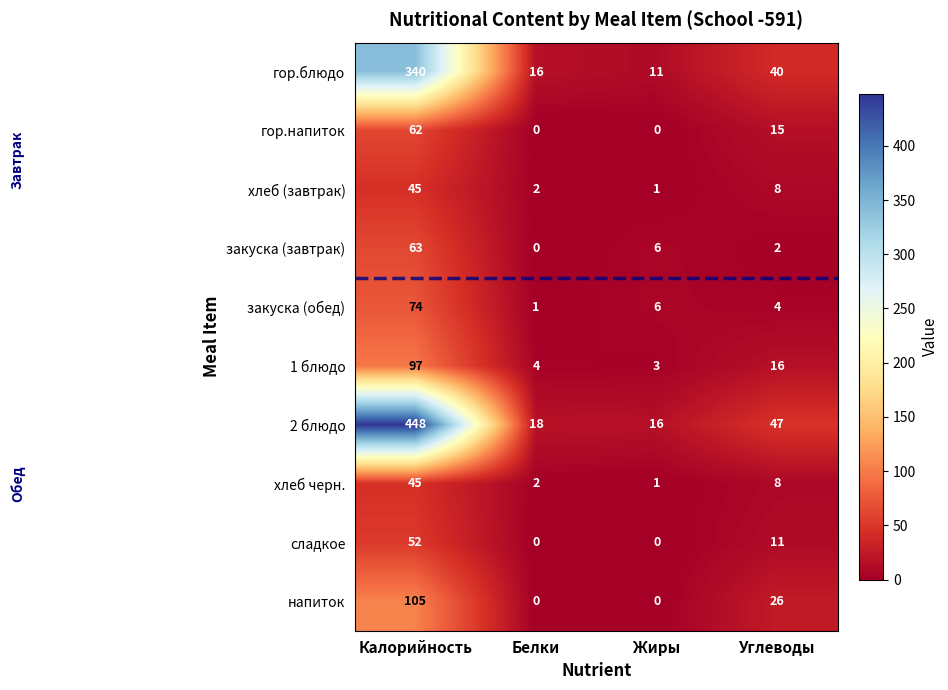

Count the number of data series in this chart.

10